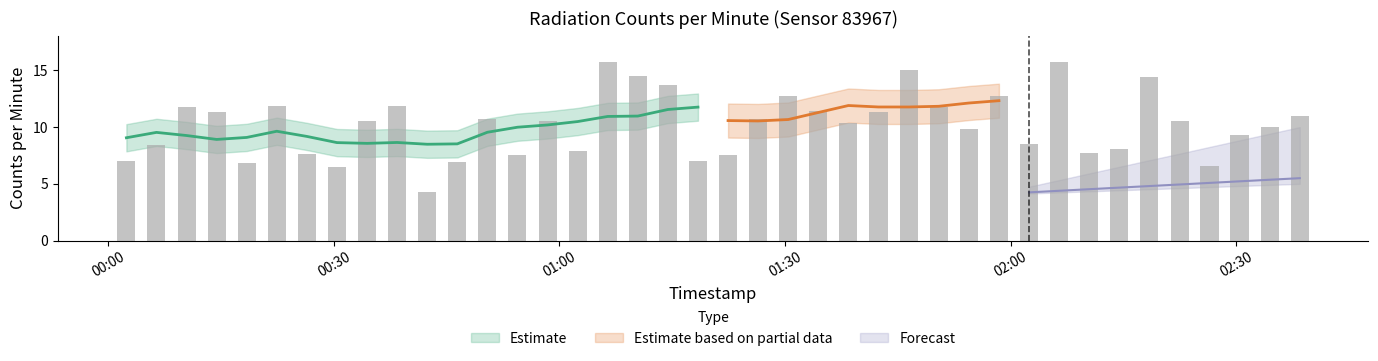

What is the change in value from 2024-02-21T00:22:25 to 2024-02-21T02:02:26?

-3.4